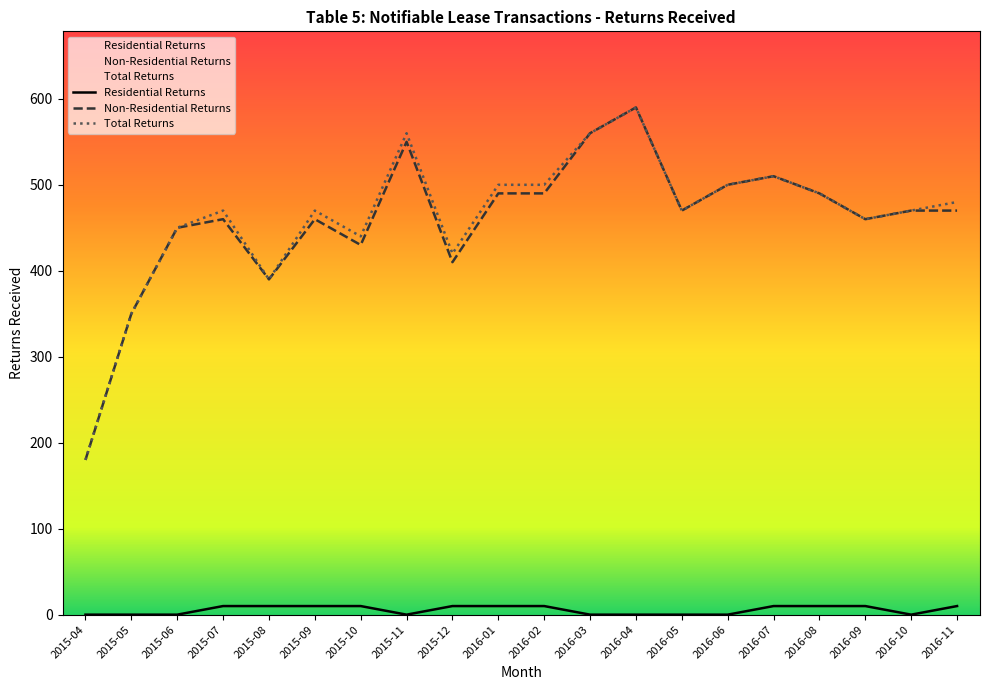

What are all the series names shown in the legend?

Residential Returns, Non-Residential Returns, Total Returns